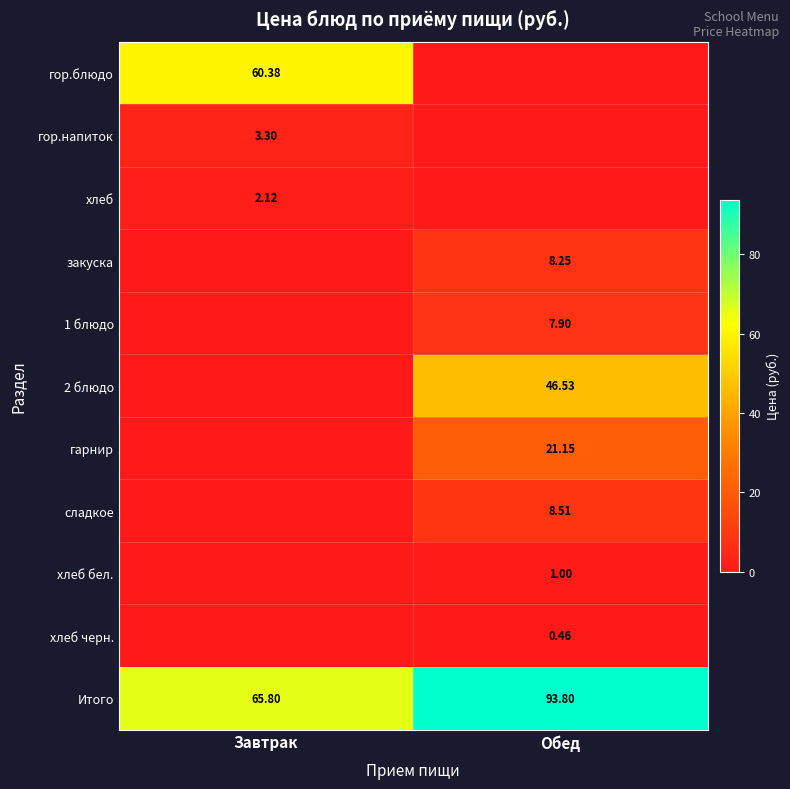

What is the spread (max minus min) of values at Обед?

93.8